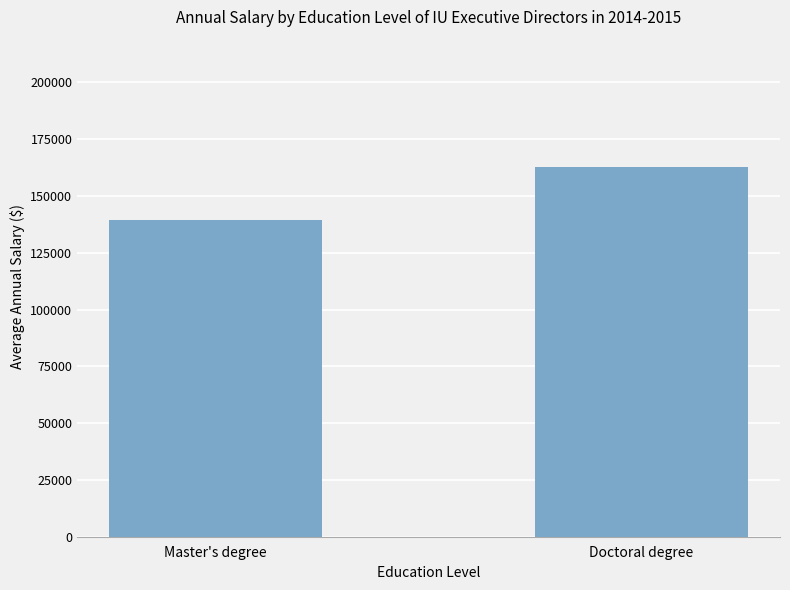

What is the change in value from Master's degree to Doctoral degree?

+23473